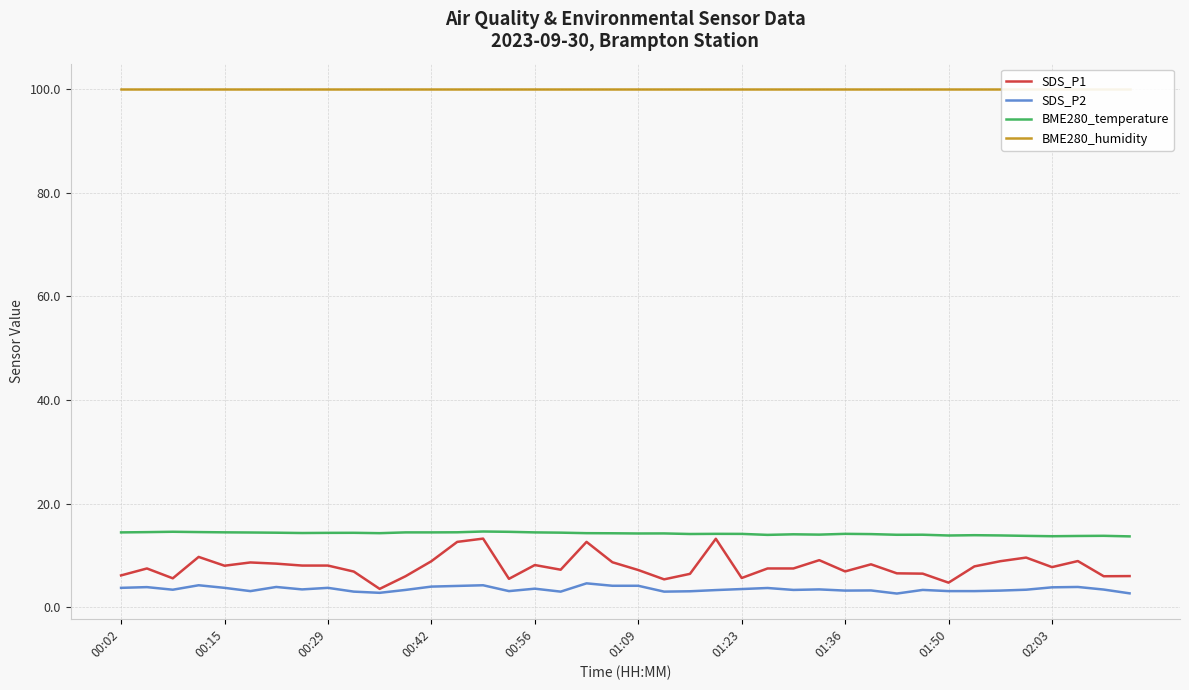

What is the highest value of the BME280_temperature series?

14.6